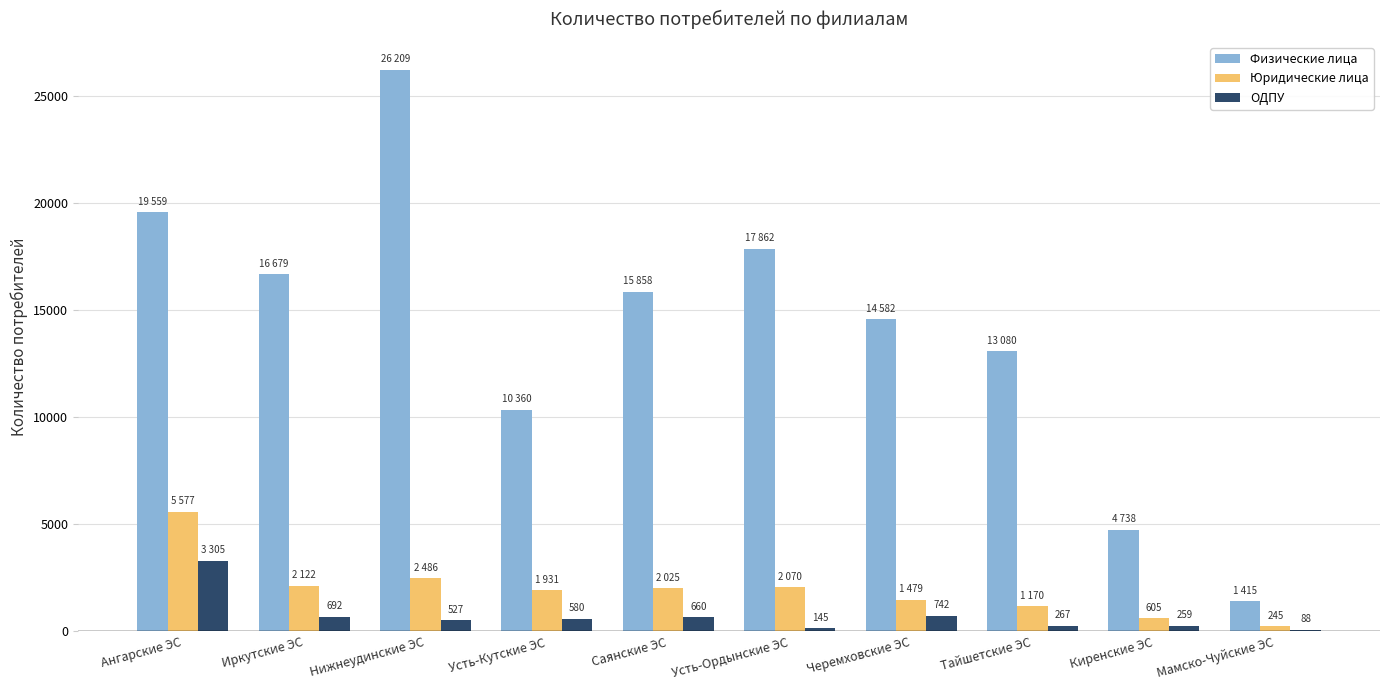

Where is Юридические лица nearest to the value 2911?

Нижнеудинские ЭС